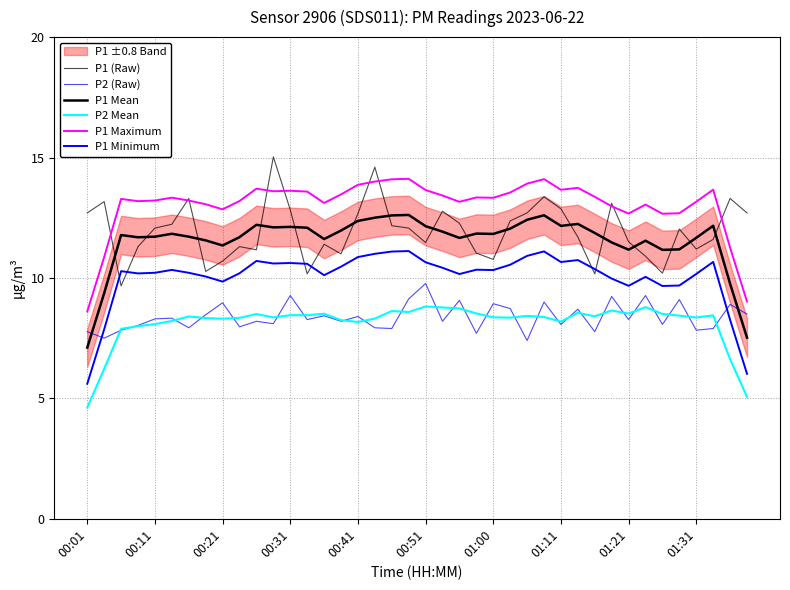

True or false: P1 Minimum has a value of 10.9 at 26.

True